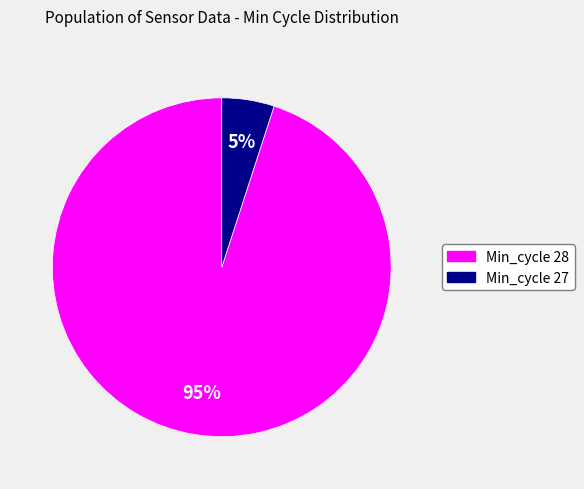

How many slices are in this pie chart?

2